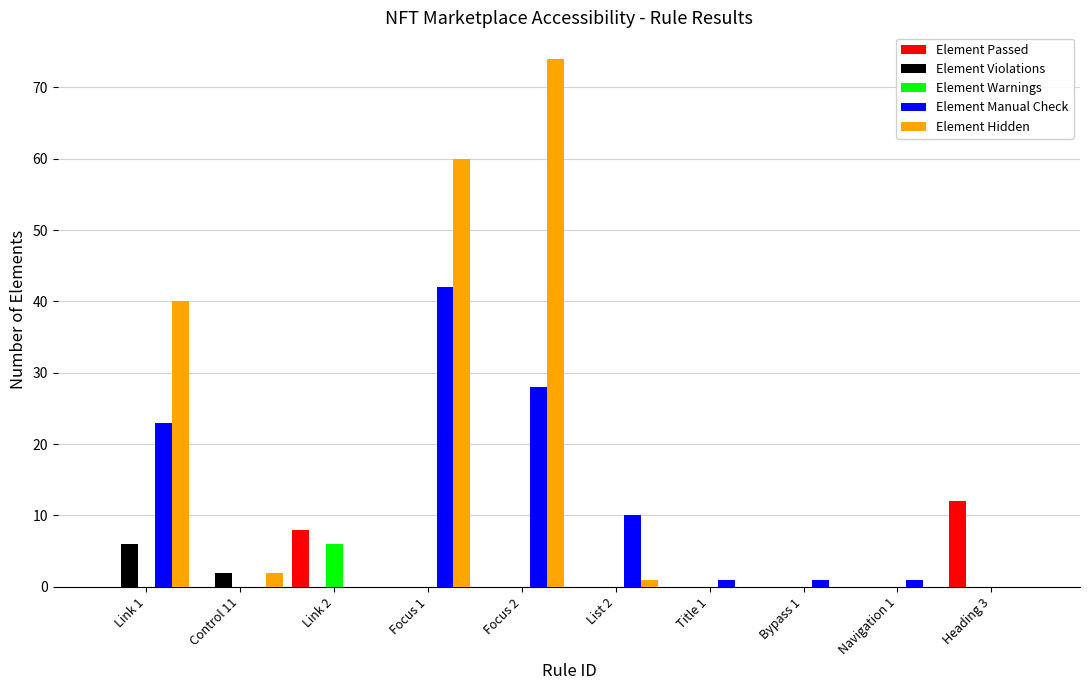

What is the greatest value displayed?

74